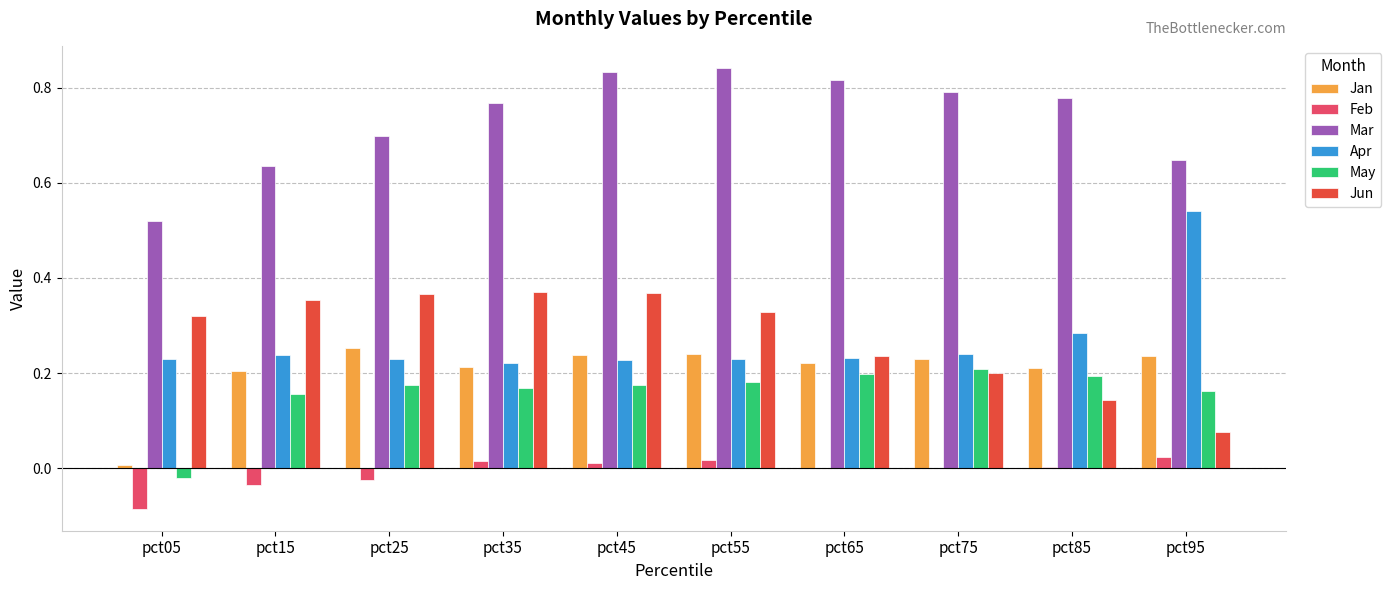

What is the sum of all Jun values?

2.8